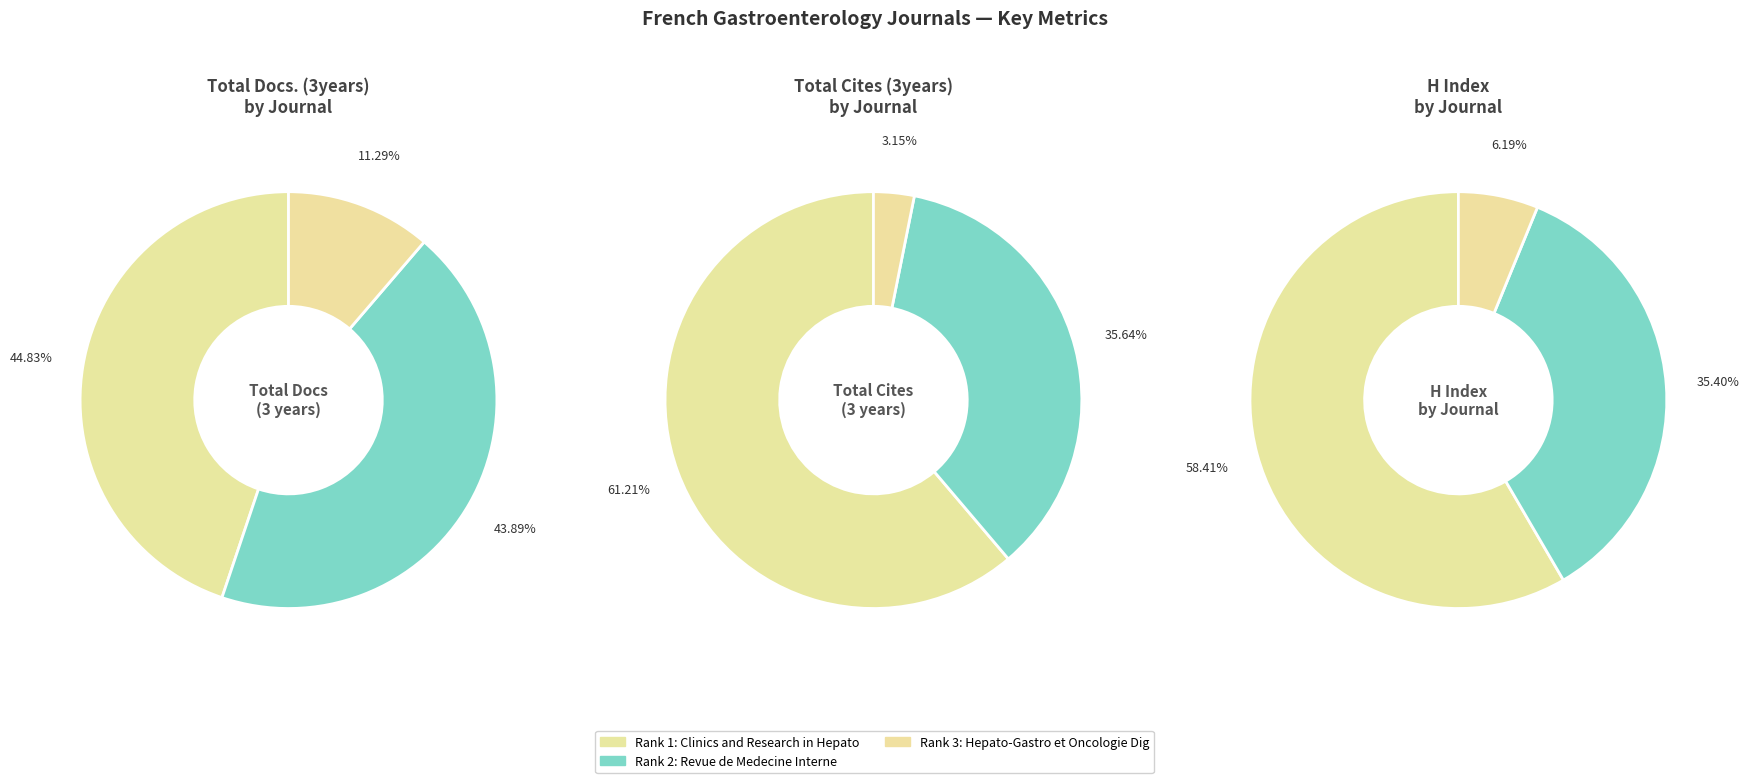

Is Clinics and Research in Hepatology the majority of the pie?

No